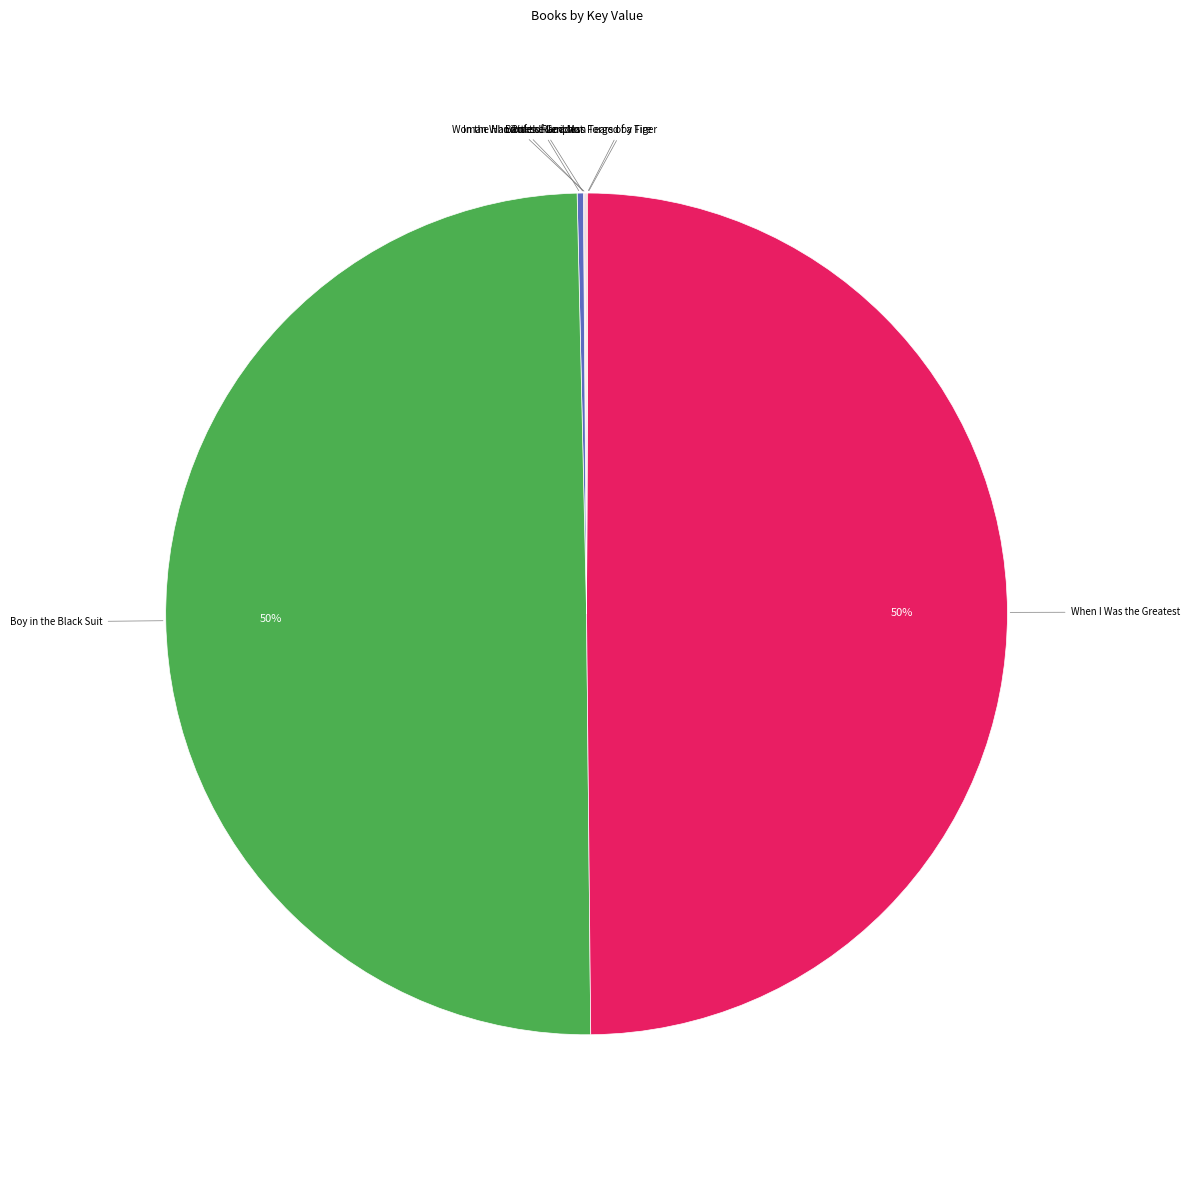

To the nearest percent, what is the average slice percentage?

12%